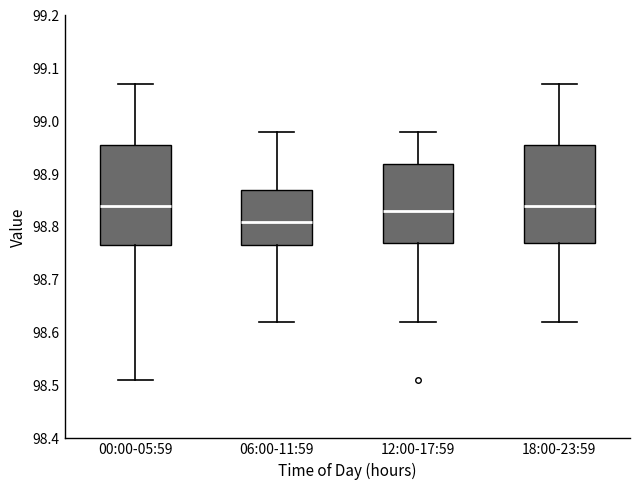

Reading left to right, transcribe this box plot: for each box, give where its median line is, the range the box spans, and where its two whiskers end, as read against the y-axis. The values are not printed on the chart, so give them approximately, as read against the axis.

00:00-05:59: median 98.84, box 98.77 to 98.96, whiskers 98.51 to 99.07
06:00-11:59: median 98.81, box 98.77 to 98.87, whiskers 98.62 to 98.98
12:00-17:59: median 98.83, box 98.77 to 98.92, whiskers 98.62 to 98.98
18:00-23:59: median 98.84, box 98.77 to 98.96, whiskers 98.62 to 99.07